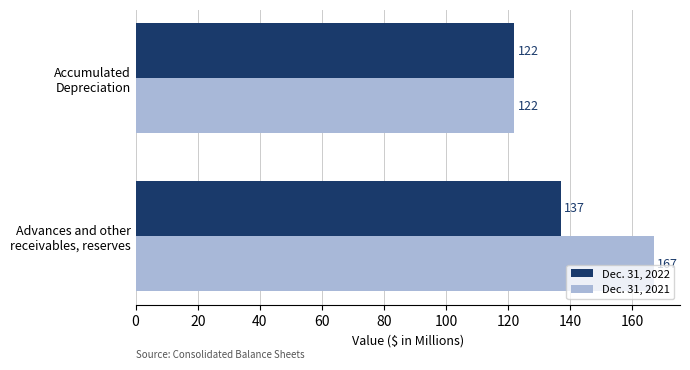

Which series has the largest total across all categories?

Dec. 31, 2021